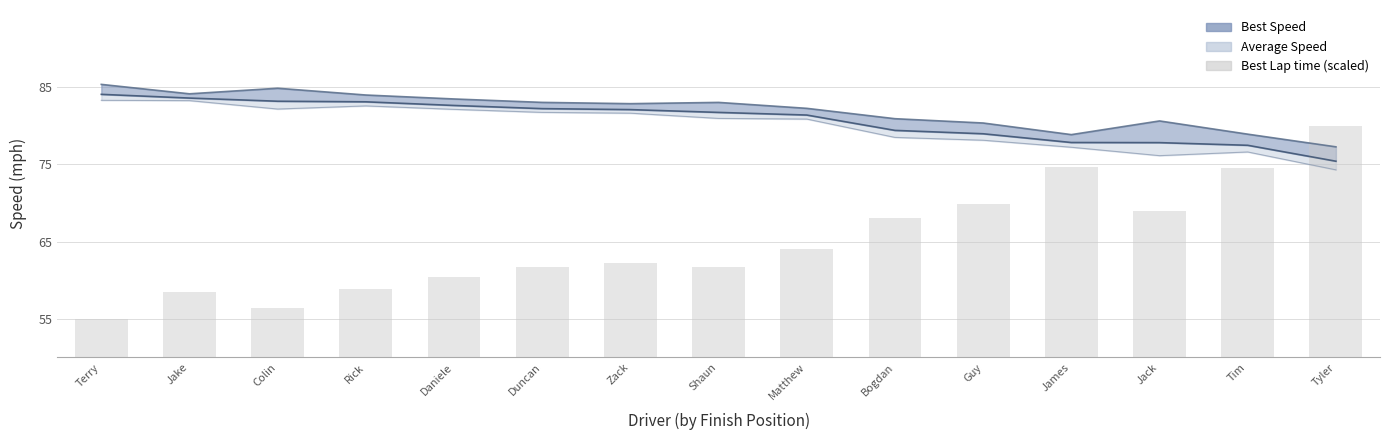

How many bars are there in total?

15